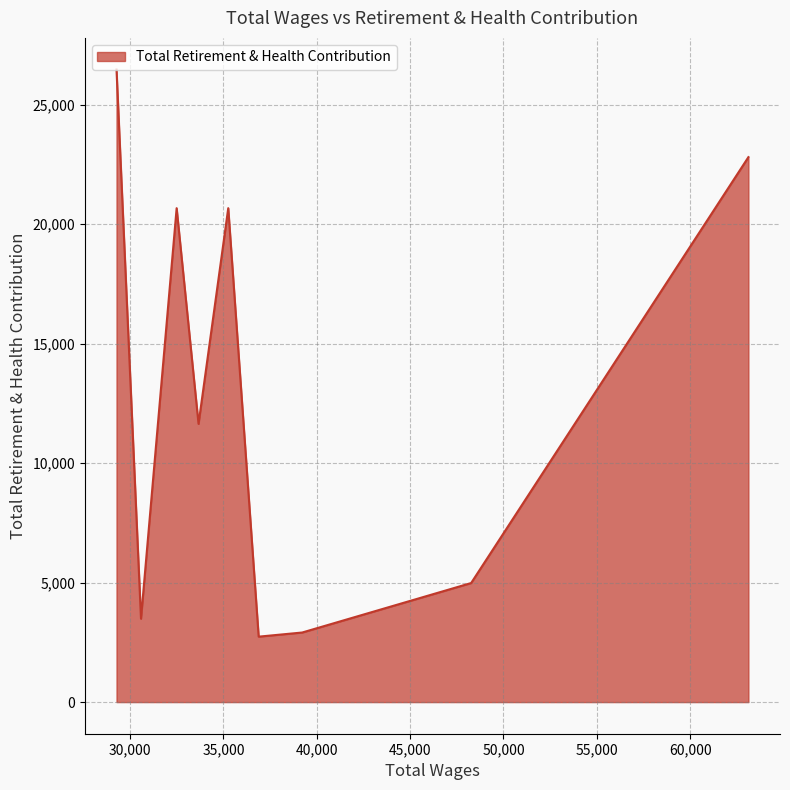

How many interior local valleys (lower than both neighbors) does the data have?

3